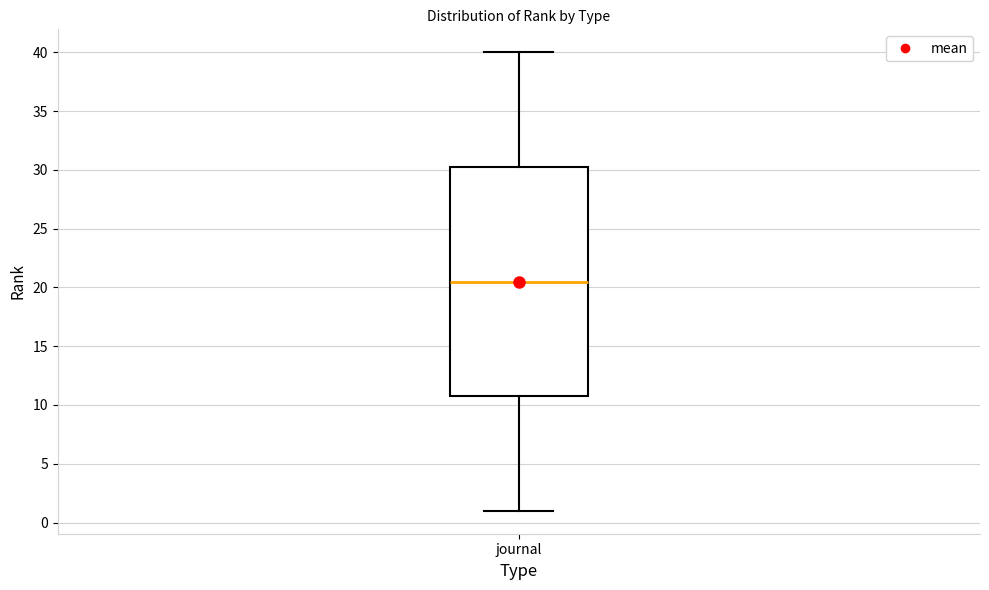

Where is the upper edge of the box for journal on the y-axis? The values are not printed on the chart, so give them approximately, as read against the axis.

30.5